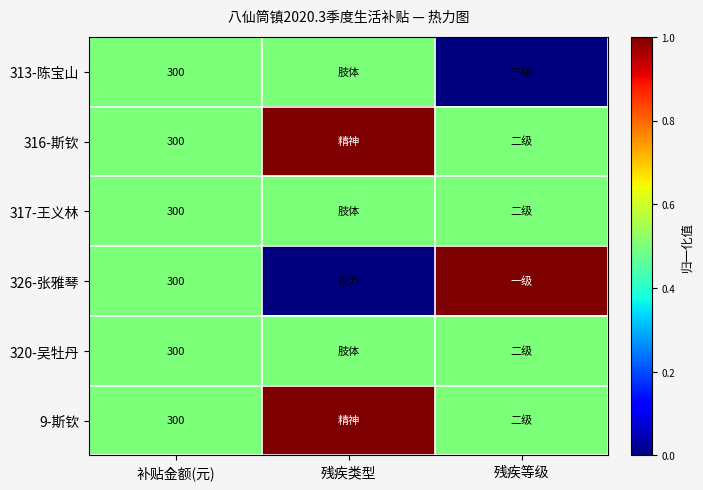

The value of 326-张雅琴 at 补贴金额(元) is 431.5. True or false?

False